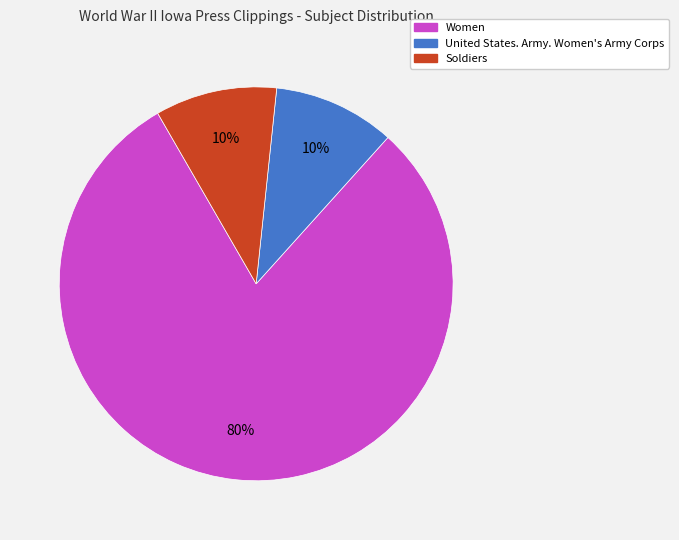

To the nearest percent, what is the difference between the largest and smallest slice percentages?

70%